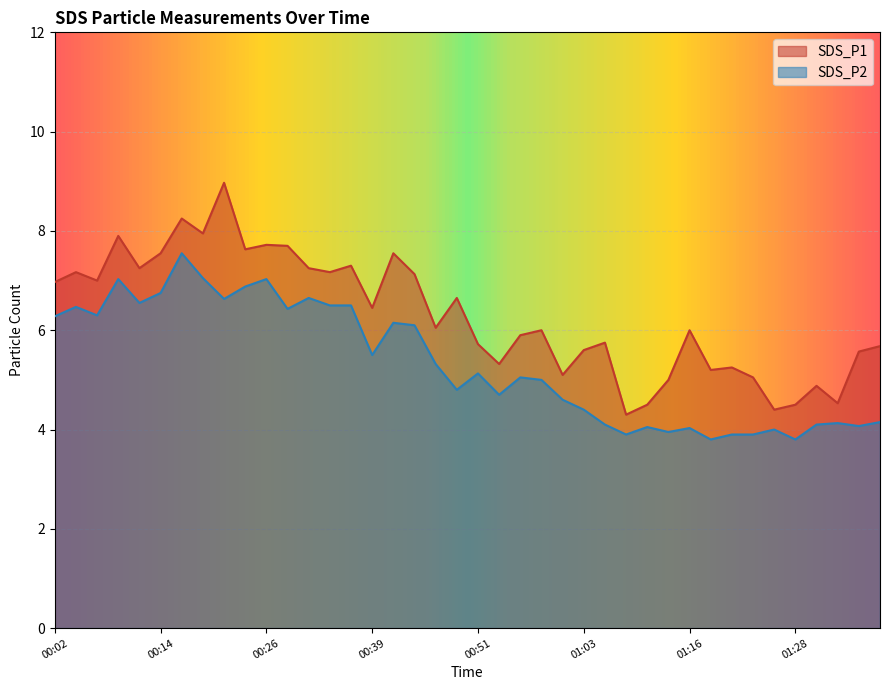

True or false: SDS_P1 and SDS_P2 intersect in this chart.

False